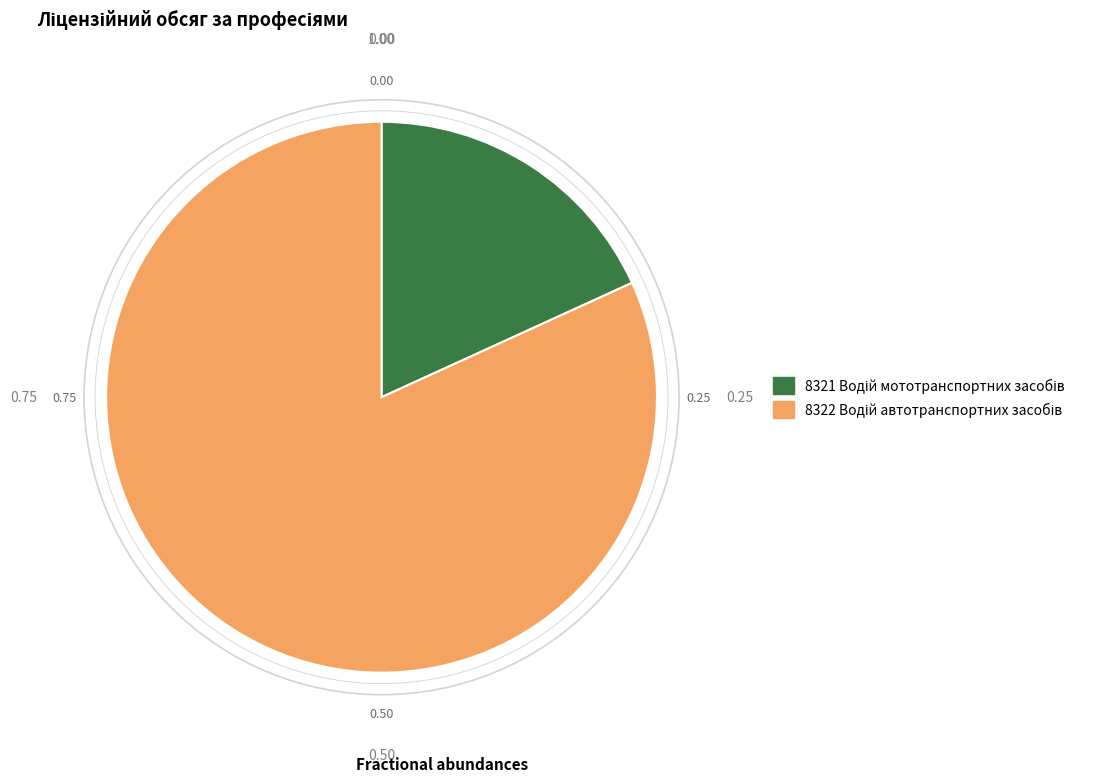

To the nearest percent, what portion does 8322 Водій автотранспортних засобів represent?

82%